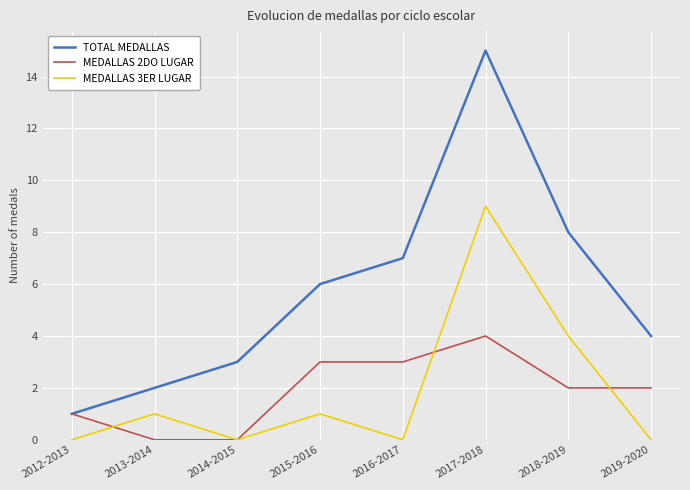

Is this an area chart (filled region under the line)?

No